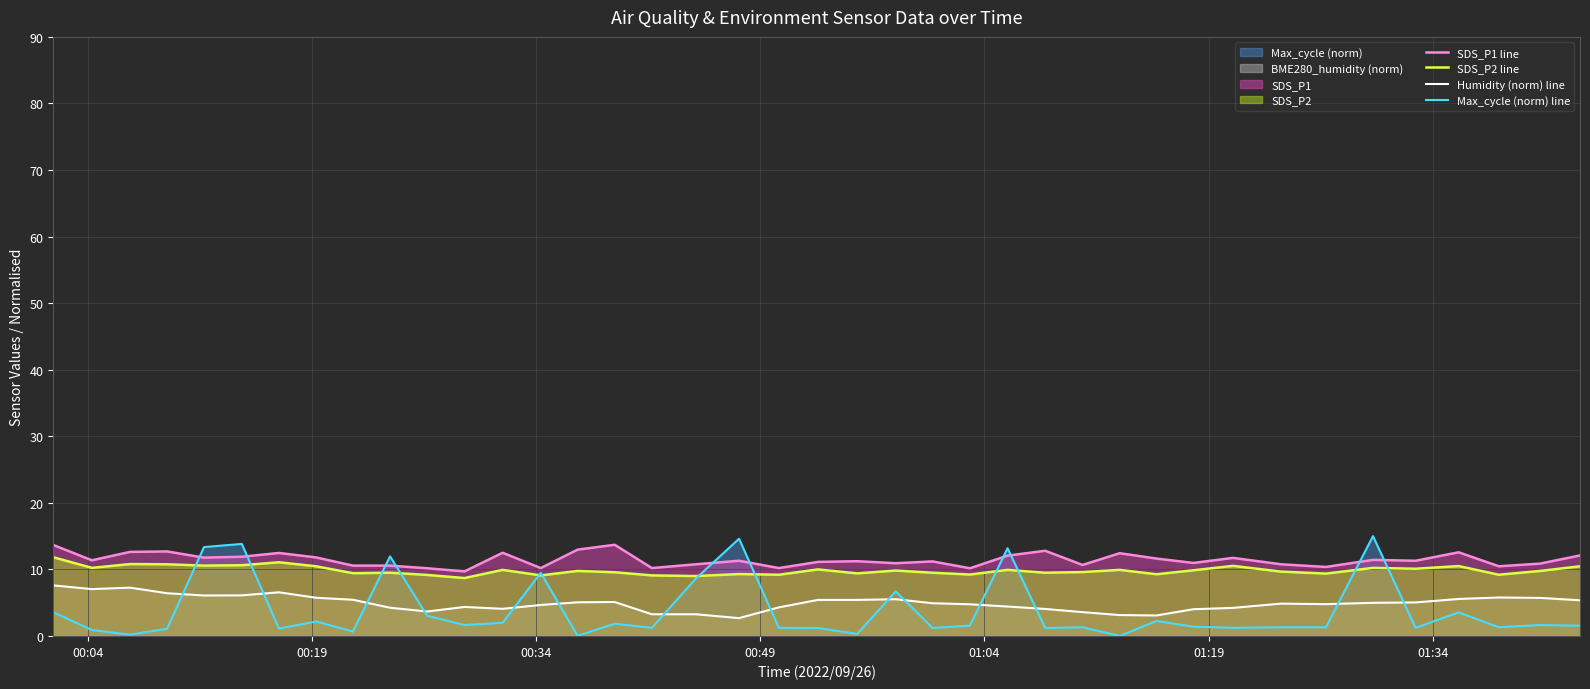

True or false: Humidity (norm) line and SDS_P1 line cross at least once.

False